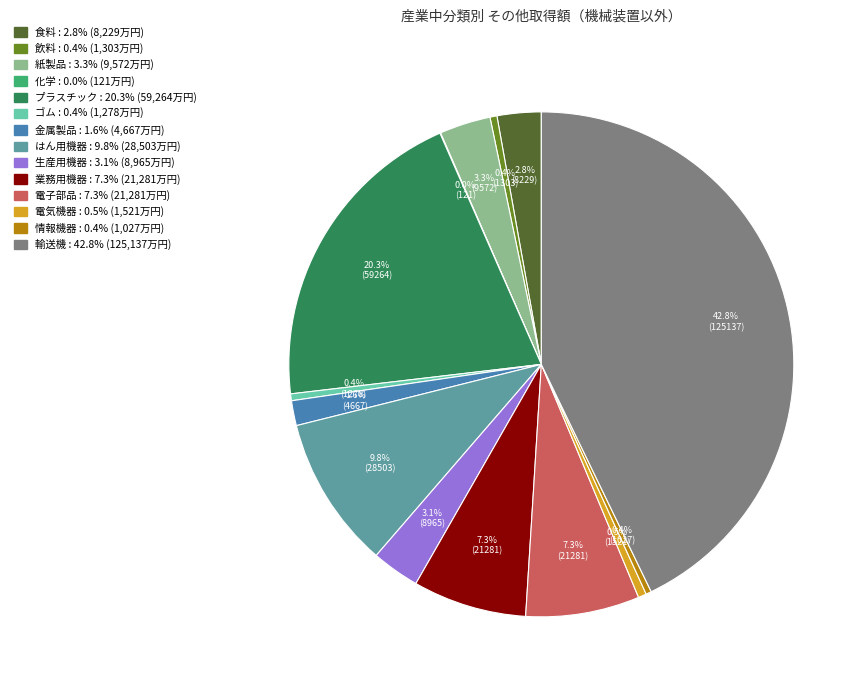

Is there any slice that represents more than half of the pie?

No